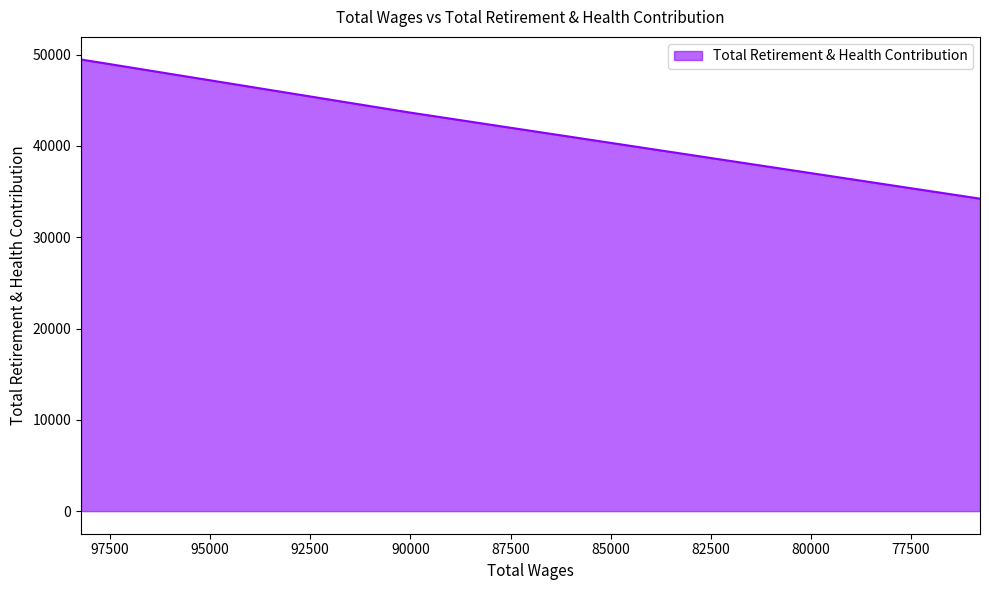

Is it true that the value at 75780.0 is 52589?

False